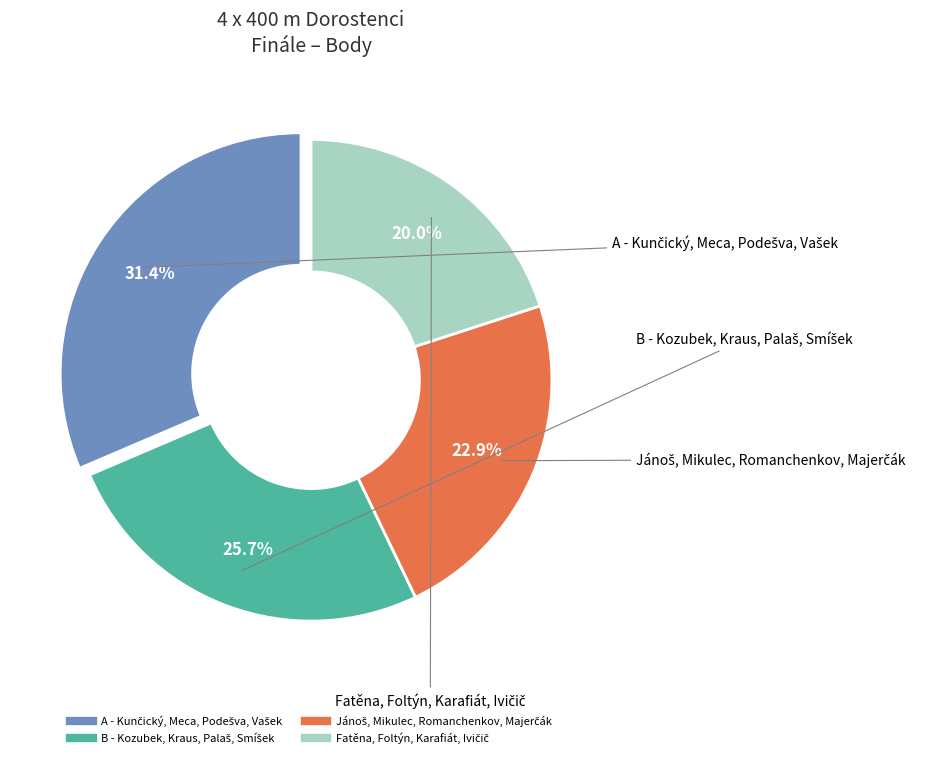

Does any single category account for the majority?

No